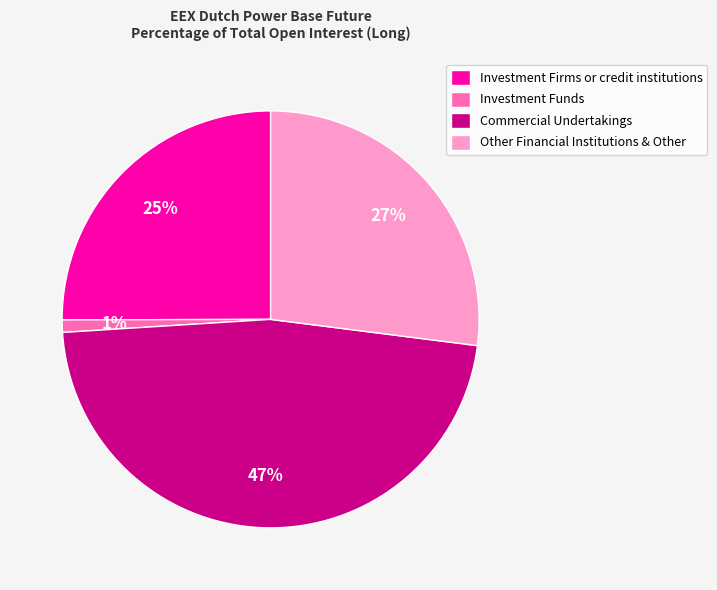

Rank the categories by value from lowest to highest.

Investment Funds, Investment Firms or credit institutions, Other Financial Institutions & Other, Commercial Undertakings